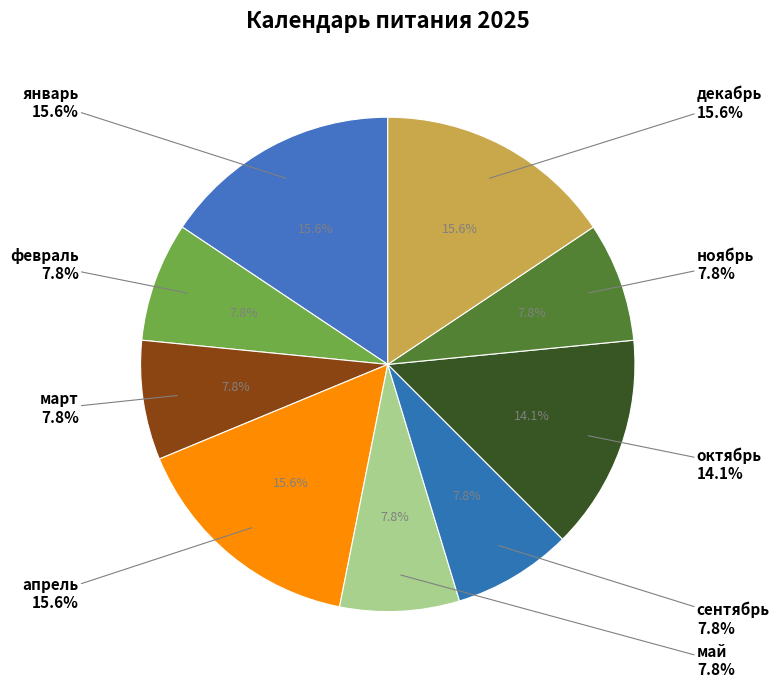

Is there a majority slice in this chart?

No